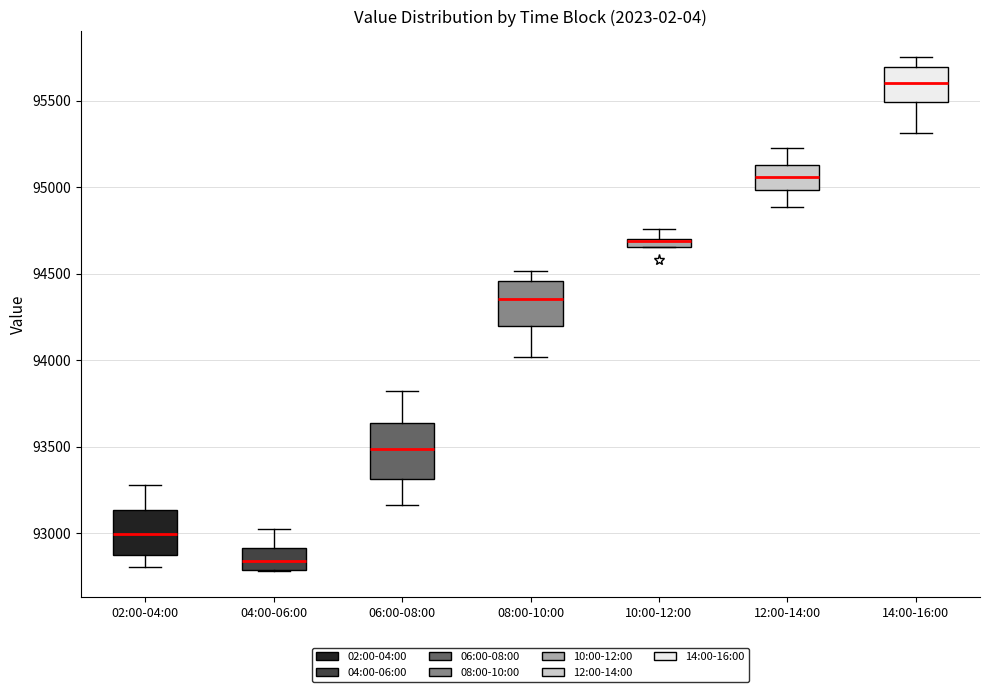

Comparing the boxes themselves (not the whiskers), which one is the tallest?

06:00-08:00